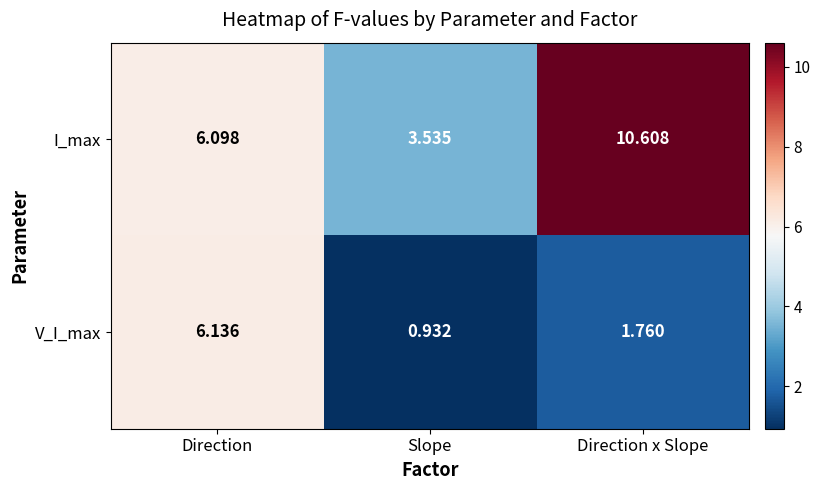

At Direction x Slope, list the series in order from smallest to largest.

V_I_max, I_max